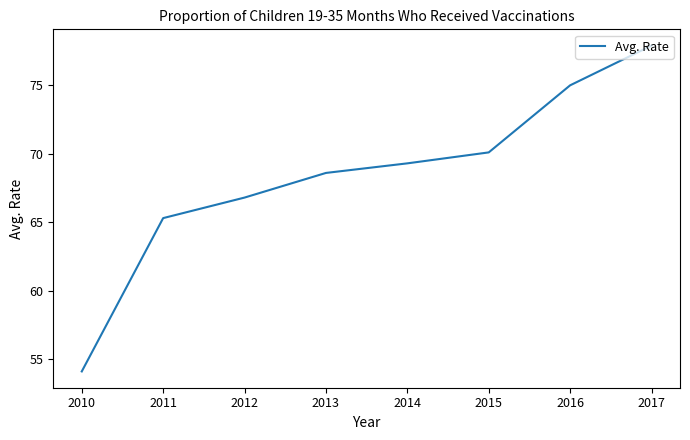

What is the sum of all values?

547.1